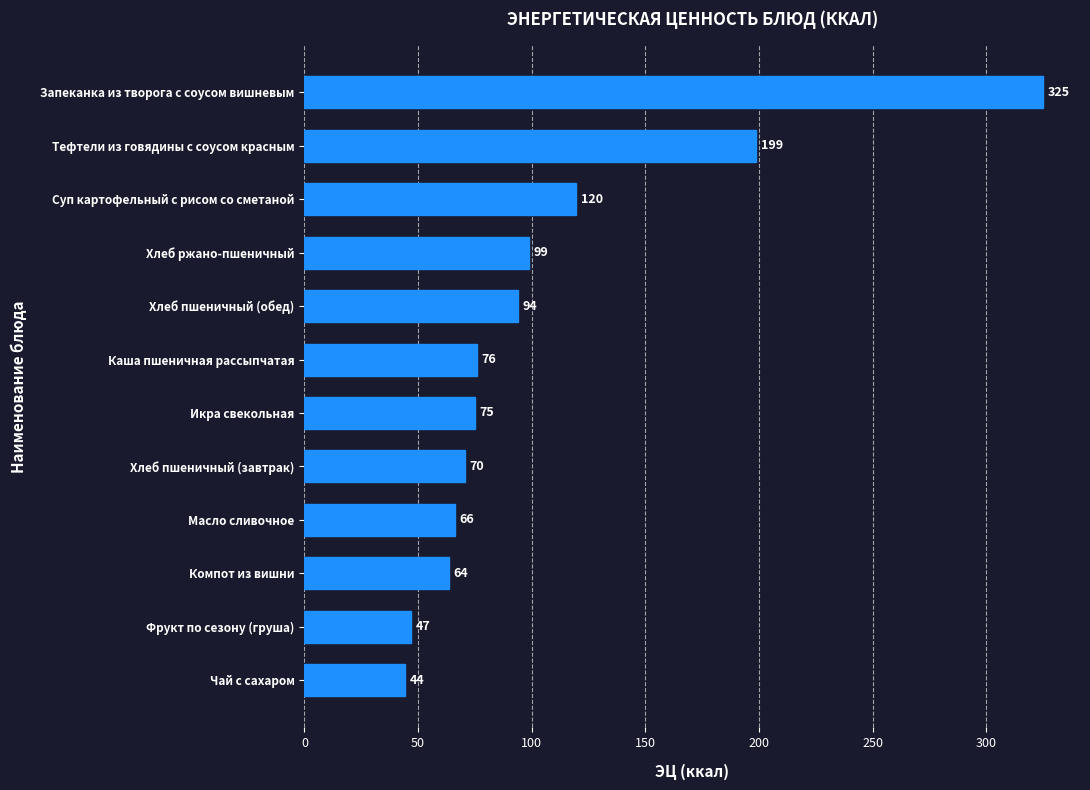

Which has a higher value, Масло сливочное or Хлеб пшеничный (обед)?

Хлеб пшеничный (обед)